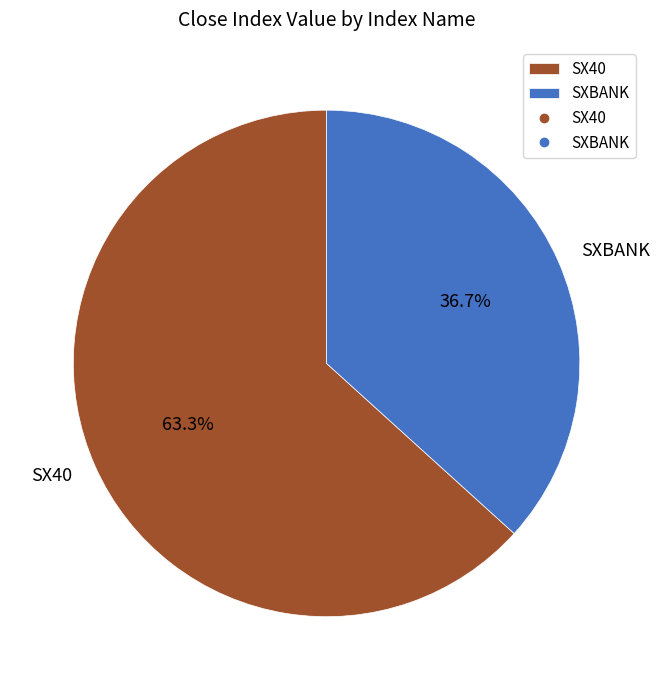

Count the number of slices in the pie.

2